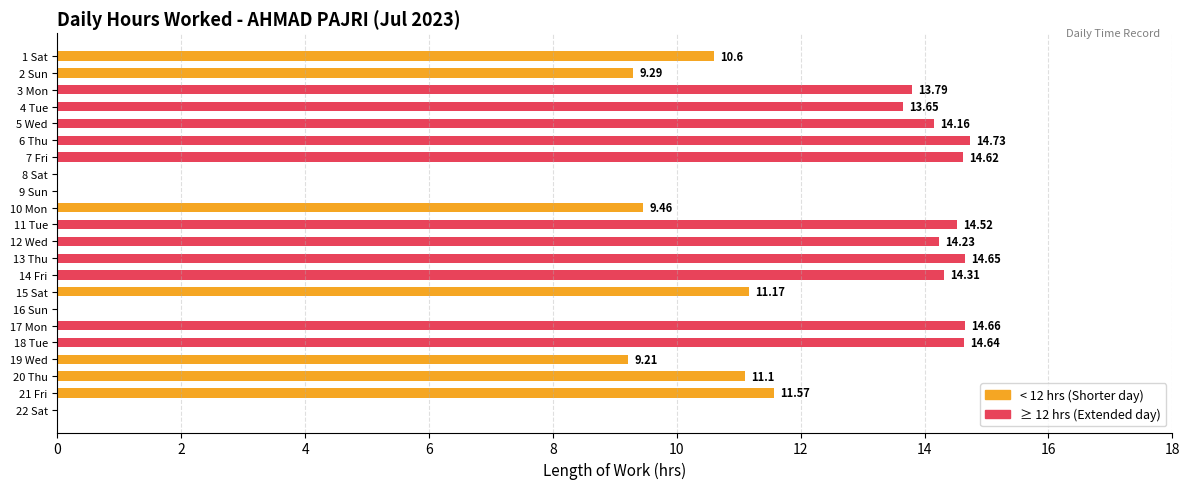

Reading left to right, extract all data points from this chart.

10.6	9.3	13.8	13.7	14.2	14.7	14.6	0.0	0.0	9.5	14.5	14.2	14.7	14.3	11.2	0.0	14.7	14.6	9.2	11.1	11.6	0.0